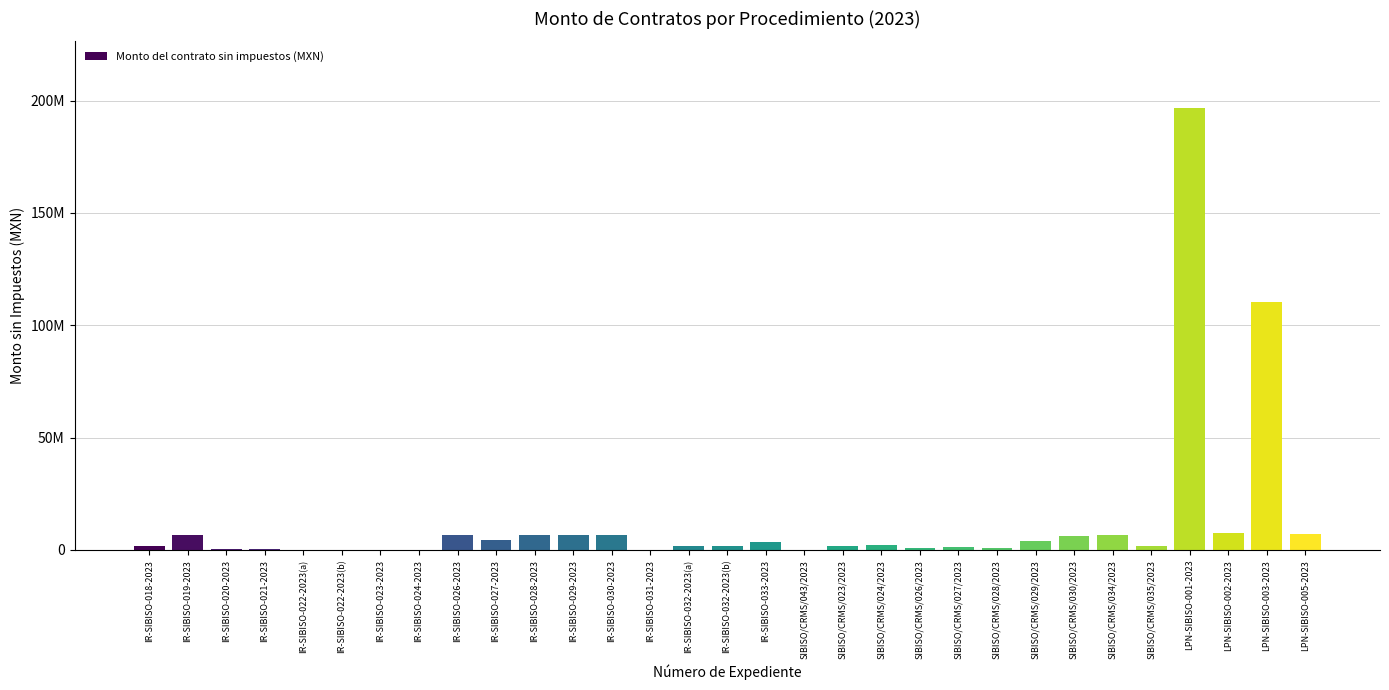

Is it true that the value at LPN-SIBISO-003-2023 is 171770111.3?

False